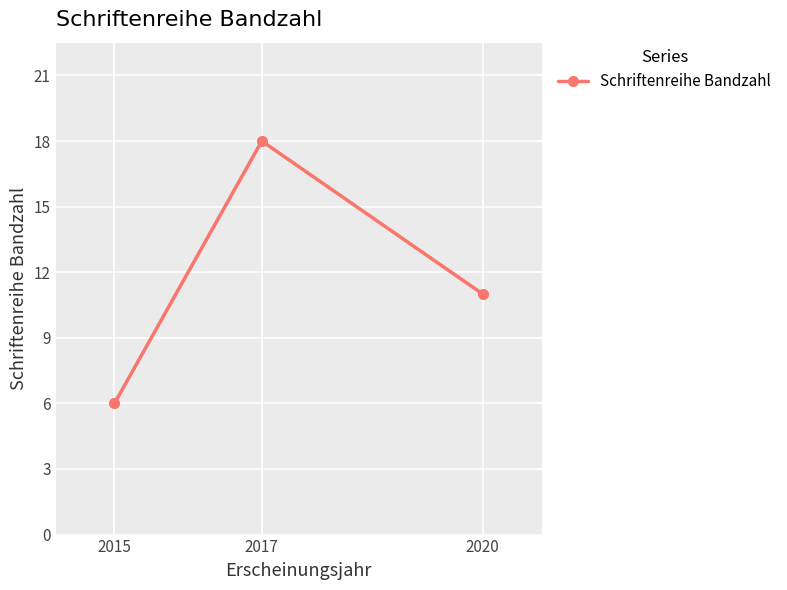

What is the value of the 2nd point from the left?

18